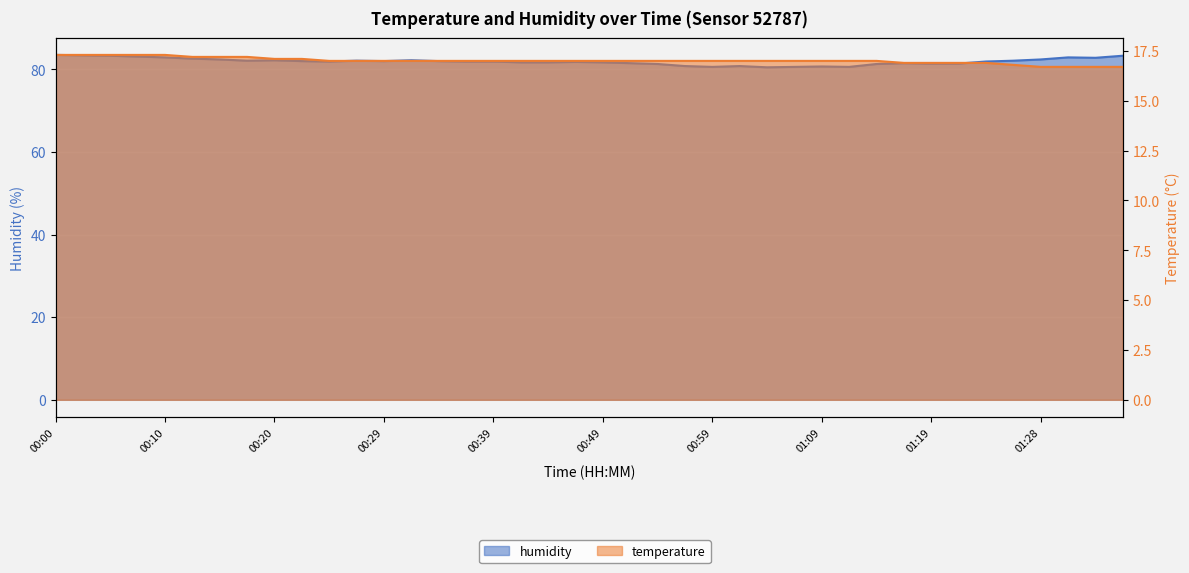

Rank the series at 00:37 from lowest to highest value.

temperature, humidity